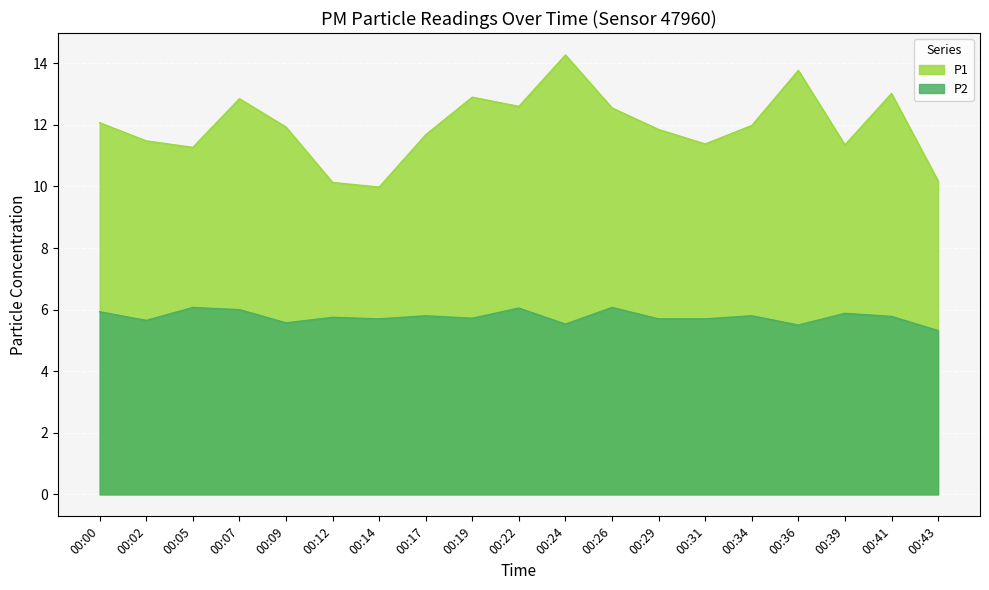

What are all the series names shown in the legend?

P1, P2